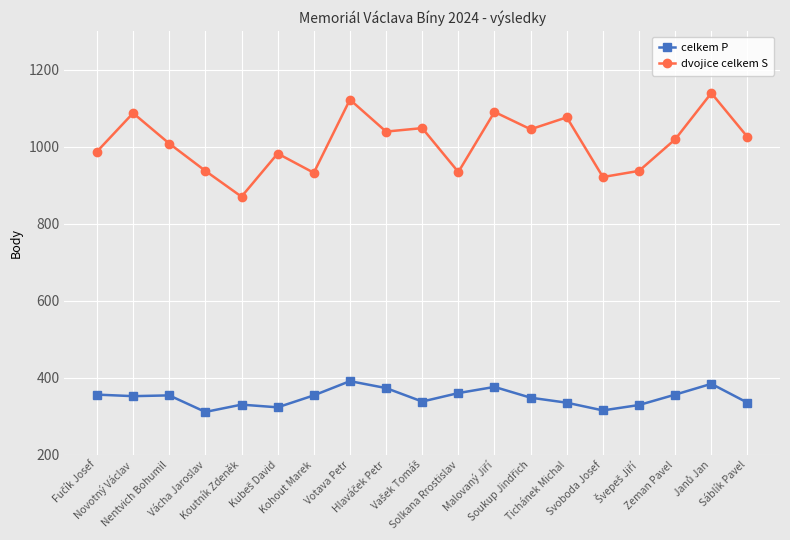

What is the difference between the maximum and minimum values in the dvojice celkem S series?

269